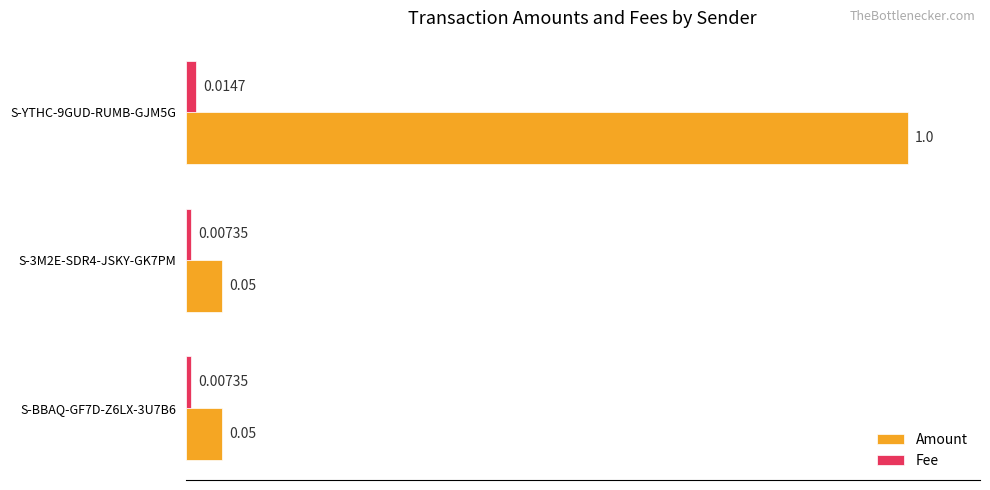

What is the sum of the Amount values at S-YTHC-9GUD-RUMB-GJM5G and S-BBAQ-GF7D-Z6LX-3U7B6?

1.1